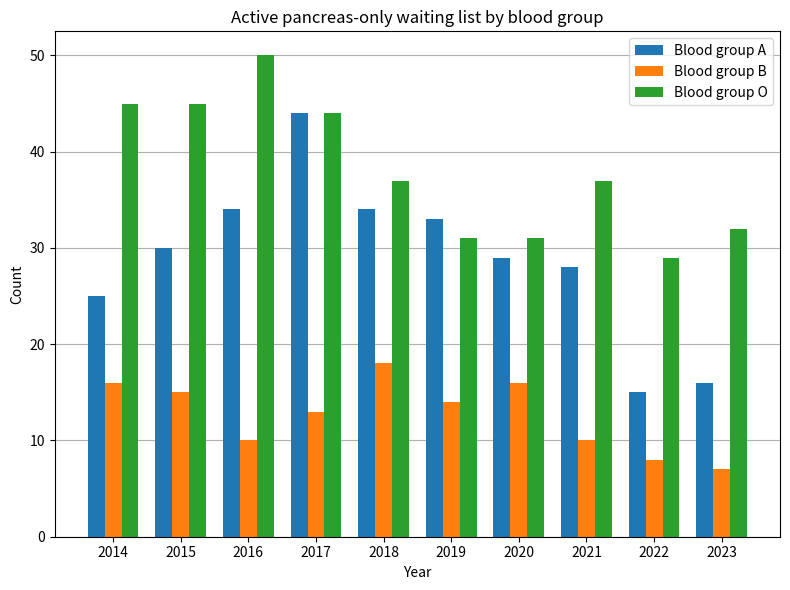

List the series in order of their overall mean, lowest first.

Blood group B, Blood group A, Blood group O